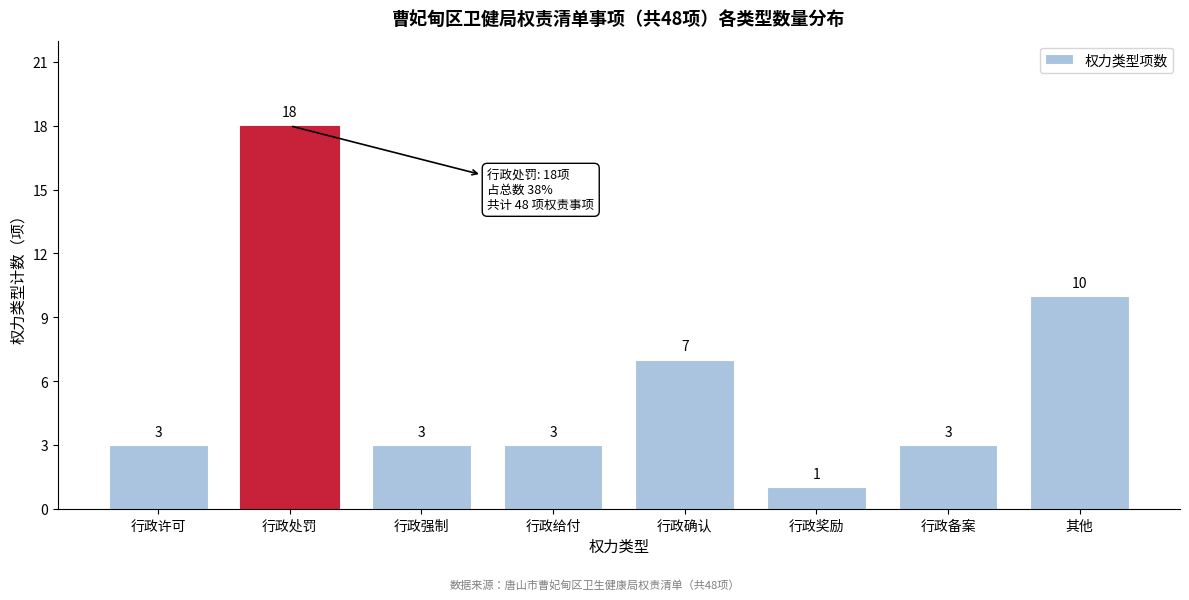

Reading left to right, transcribe all the data shown in this chart.

3	18	3	3	7	1	3	10